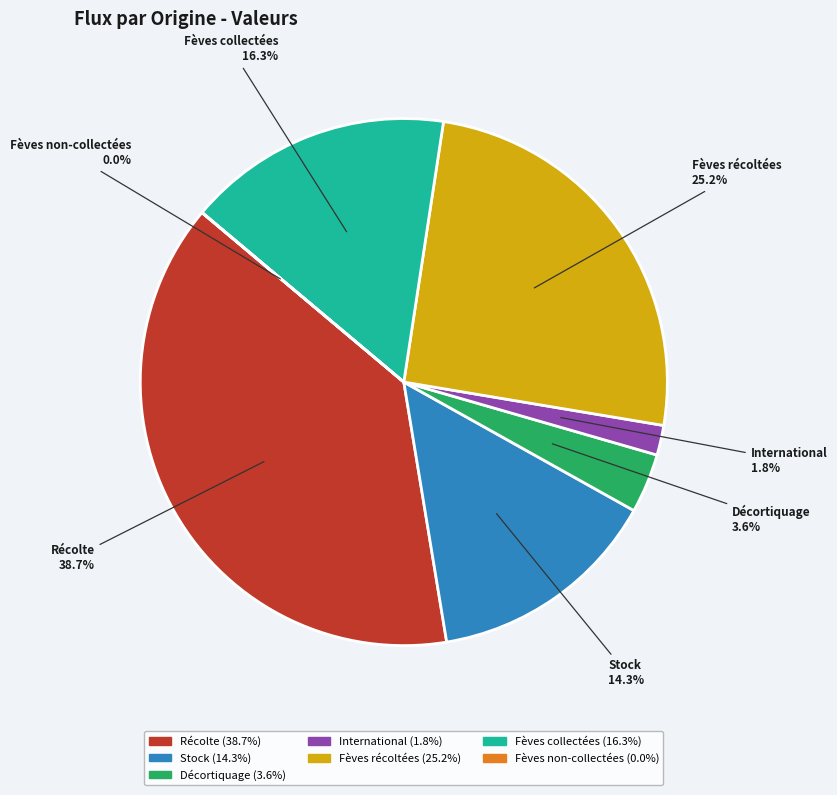

Is it true that Décortiquage is 18% of the pie?

False